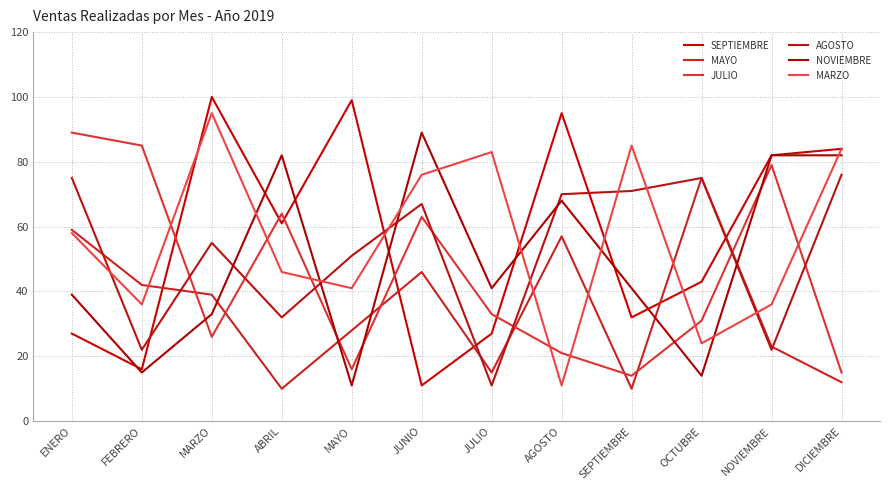

Which category has the lowest value across all series?

ABRIL